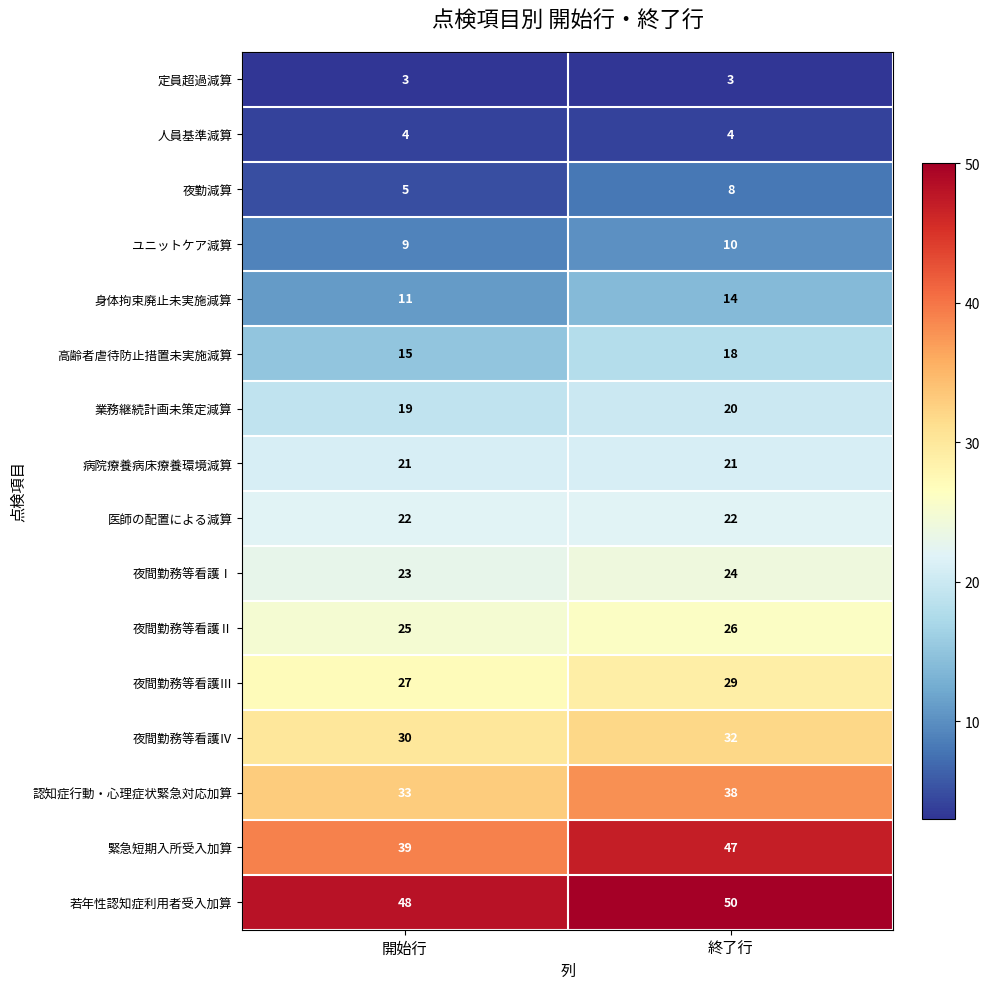

Which series changed the most between 開始行 and 終了行?

緊急短期入所受入加算